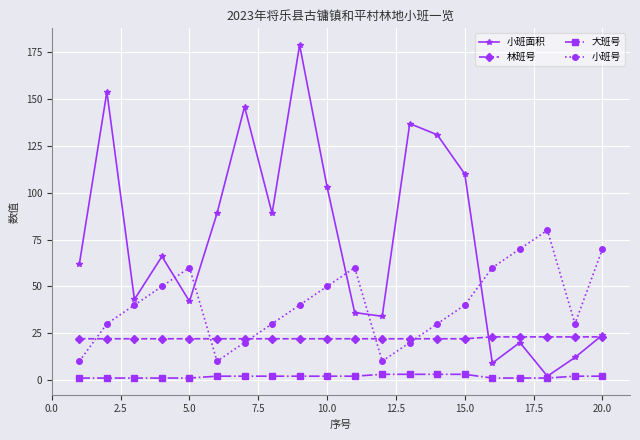

Which series has the largest range (max minus min)?

小班面积